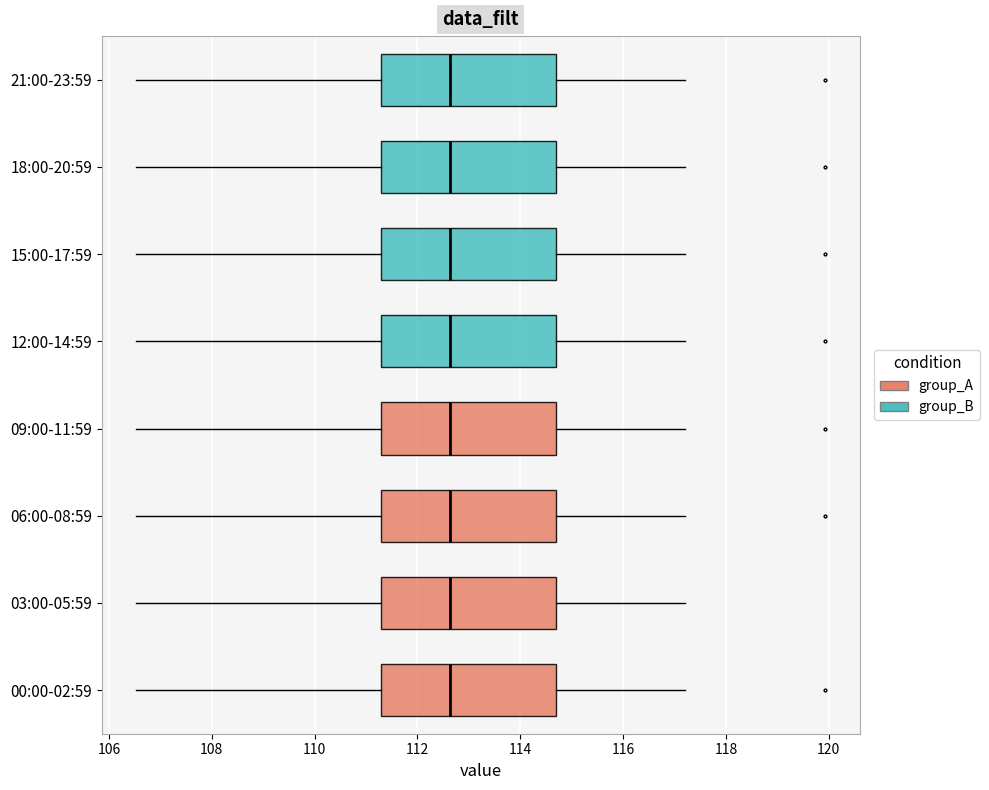

Reading bottom to top, transcribe this box plot: for each box, give where its median line is, the range the box spans, and where its two whiskers end, as read against the x-axis. The values are not printed on the chart, so give them approximately, as read against the axis.

00:00-02:59: median 112.6, box 111.2 to 114.6, whiskers 106.6 to 117.2
03:00-05:59: median 112.6, box 111.2 to 114.6, whiskers 106.6 to 117.2
06:00-08:59: median 112.6, box 111.2 to 114.6, whiskers 106.6 to 117.2
09:00-11:59: median 112.6, box 111.2 to 114.6, whiskers 106.6 to 117.2
12:00-14:59: median 112.6, box 111.2 to 114.6, whiskers 106.6 to 117.2
15:00-17:59: median 112.6, box 111.2 to 114.6, whiskers 106.6 to 117.2
18:00-20:59: median 112.6, box 111.2 to 114.6, whiskers 106.6 to 117.2
21:00-23:59: median 112.6, box 111.2 to 114.6, whiskers 106.6 to 117.2